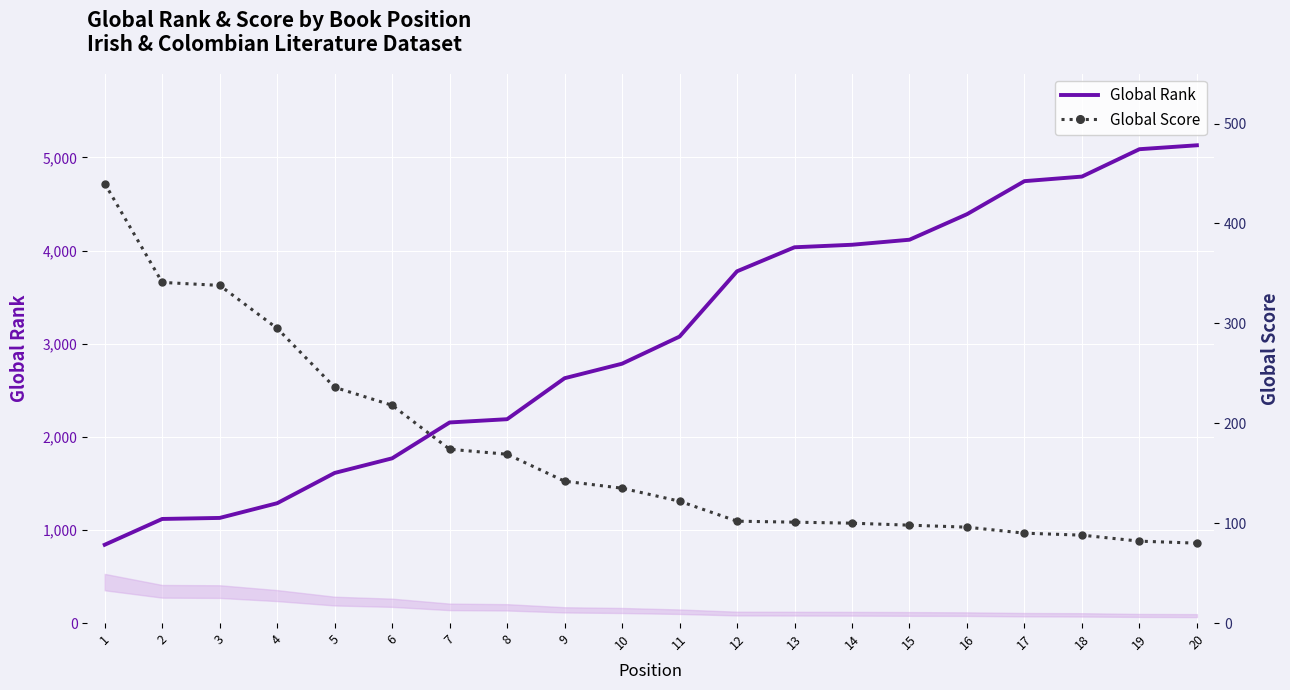

Reading left to right, what are all the values shown in this chart?

Global Rank: 841	1118	1129	1287	1612	1769	2154	2189	2629	2785	3076	3777	4035	4062	4116	4390	4745	4794	5088	5130
Global Score: 440	341	338	295	236	218	174	169	142	135	122	102	101	100	98	96	90	88	82	80